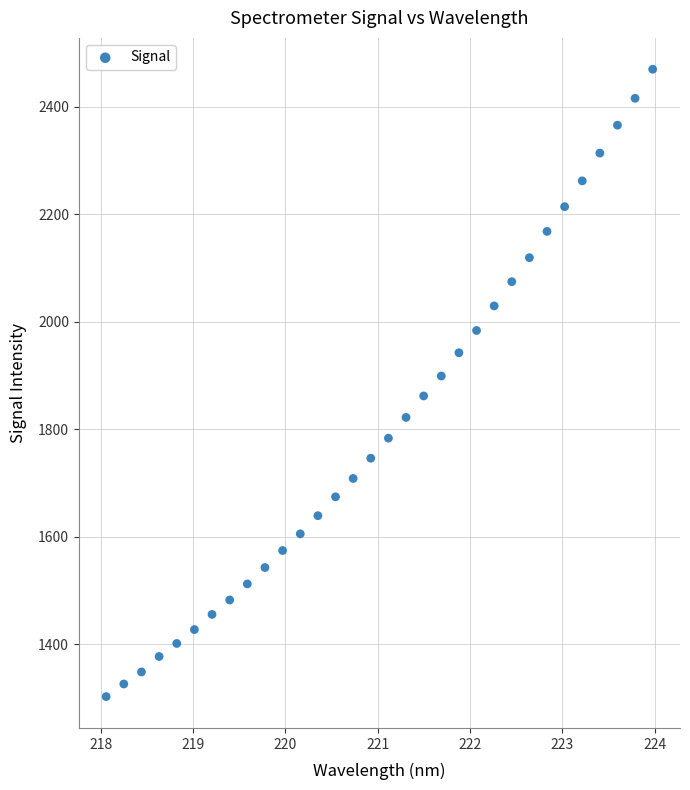

What is the range of X values (max minus min)?

5.9